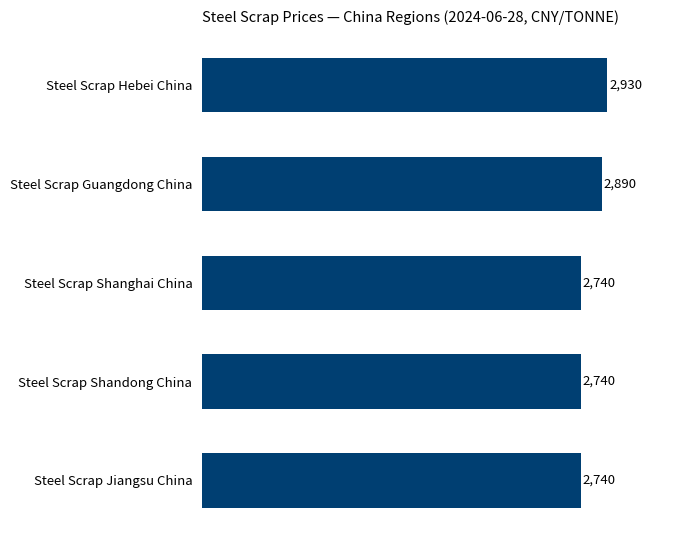

What is the ratio of the value at Steel Scrap Jiangsu China to the value at Steel Scrap Shandong China?

1.0